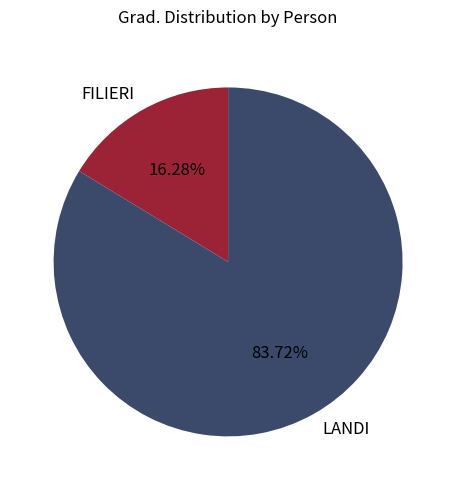

To the nearest percent, what is the difference between the largest and smallest slice percentages?

67%